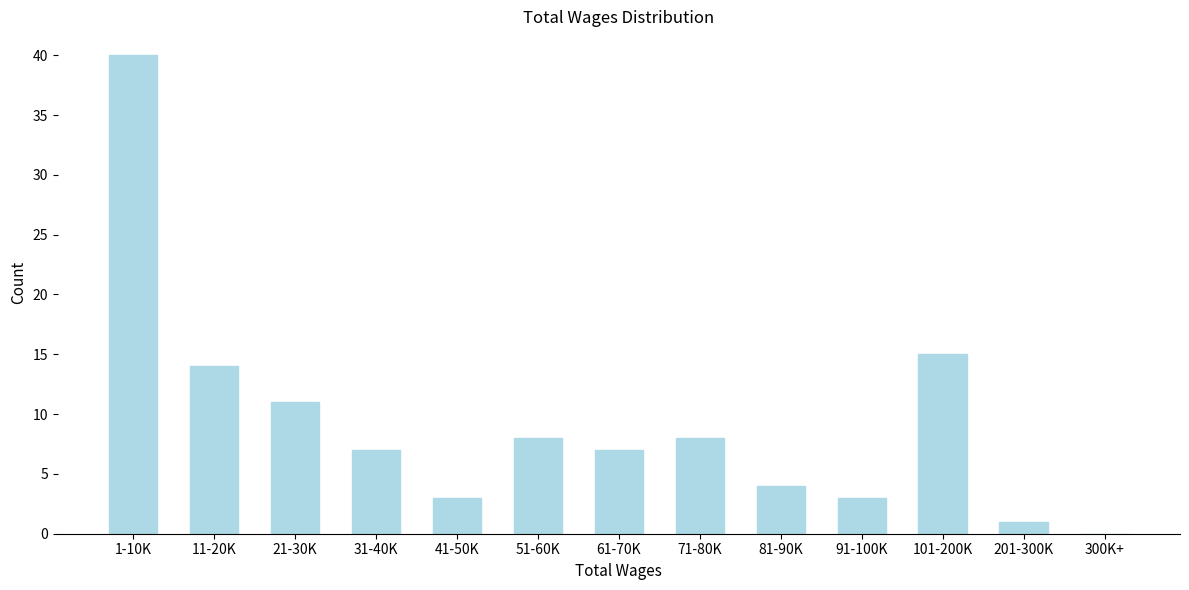

Reading left to right, what are all the values shown in this chart?

1-10K=40	11-20K=14	21-30K=11	31-40K=7	41-50K=3	51-60K=8	61-70K=7	71-80K=8	81-90K=4	91-100K=3	101-200K=15	201-300K=1	300K+=0